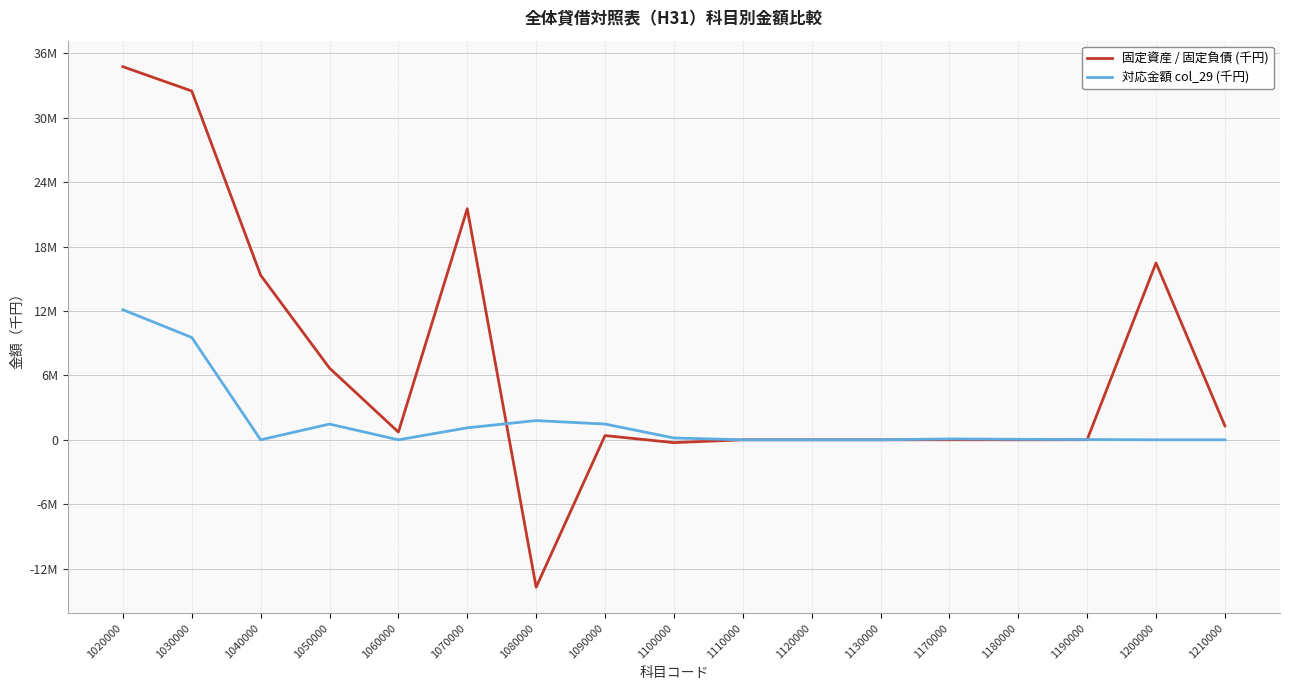

True or false: 対応金額 col_29 (千円) has a value of 7478090 at 1200000.

False